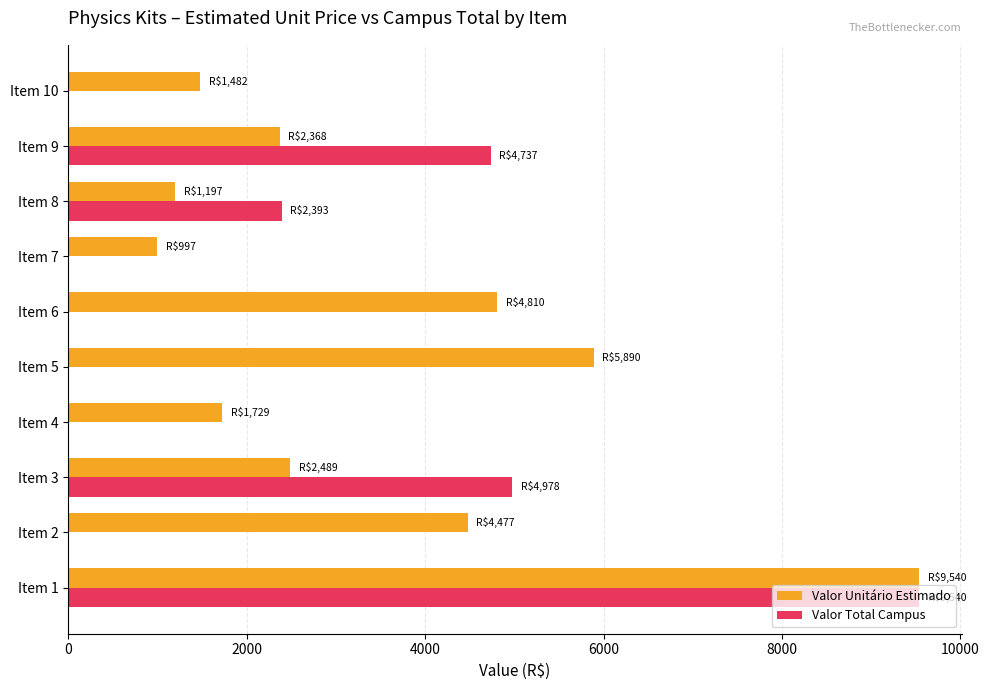

Is the value of Valor Total Campus at Item 5 greater than the value of Valor Unitário Estimado at Item 8?

No